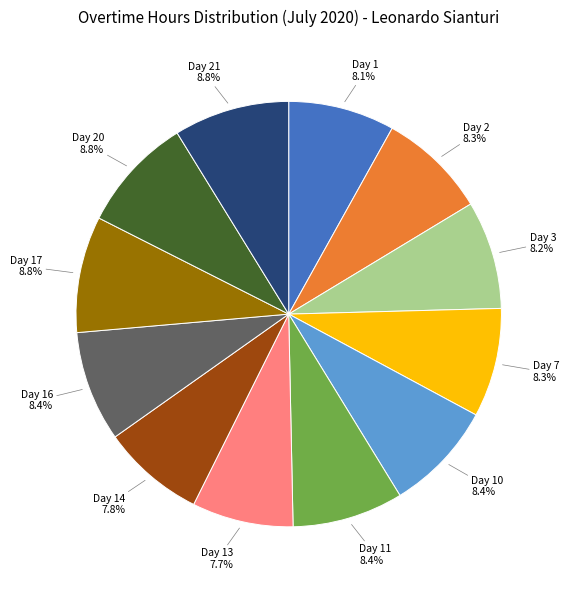

Does any single category account for the majority?

No